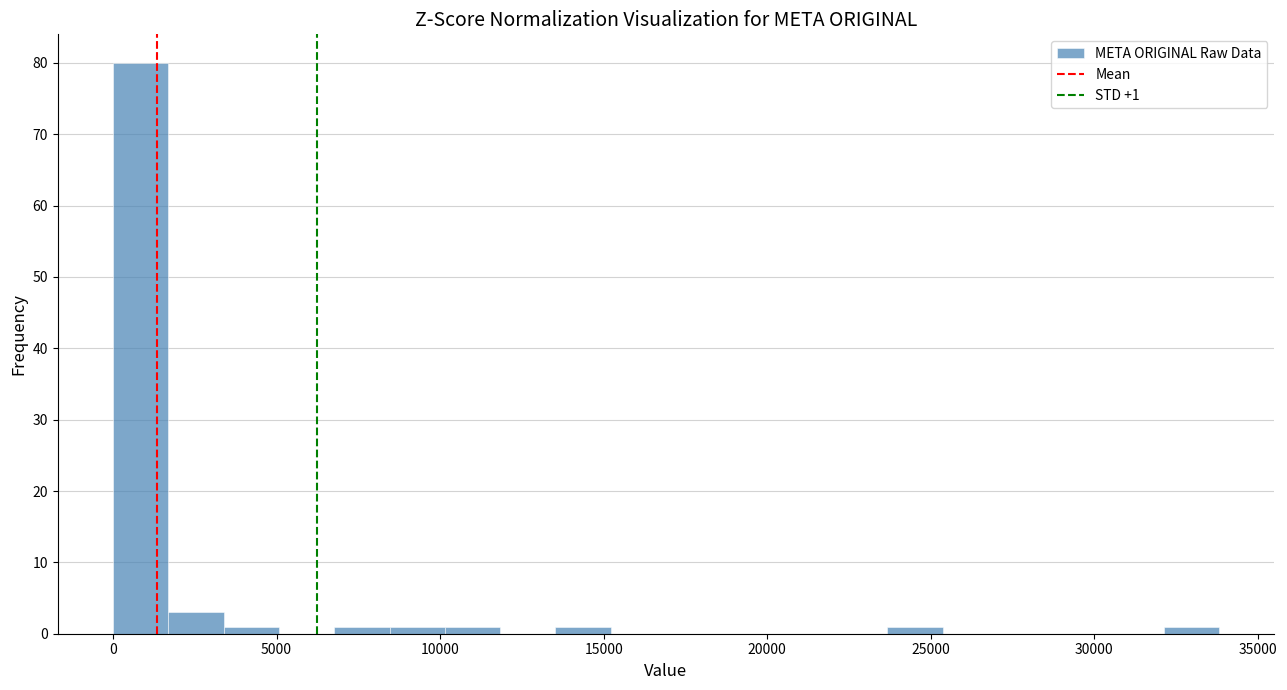

Around what value on the x-axis is the tallest bar? Give the approximate position of its centre, as read against the axis.

1000